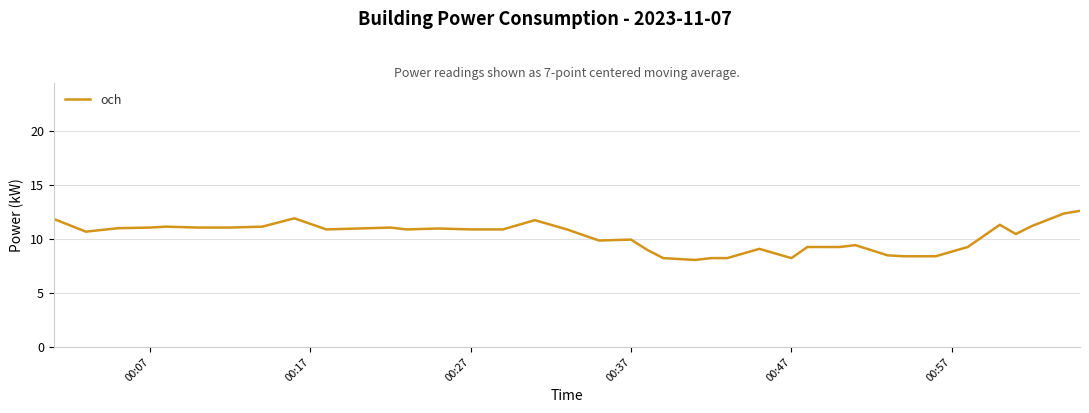

What is the minimum value shown in the chart?

8.1